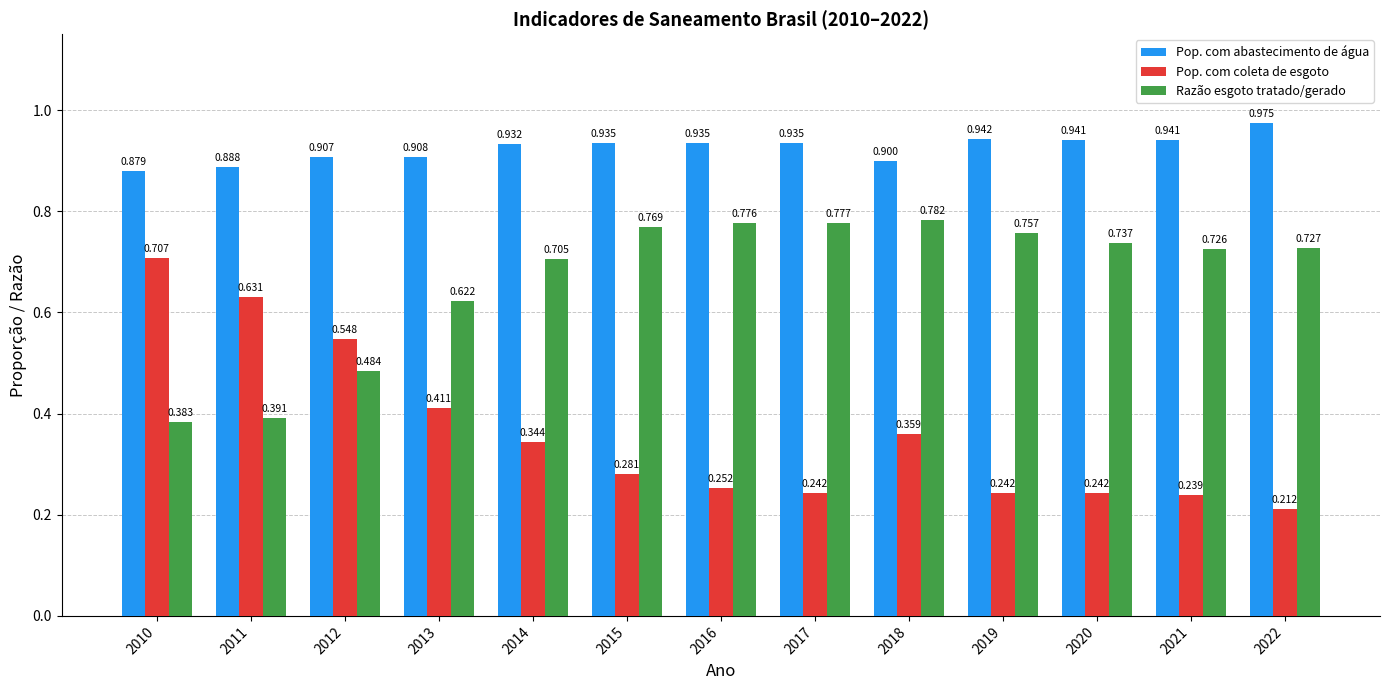

What is the difference between the Razão esgoto tratado/gerado values at 2013 and 2015?

0.1